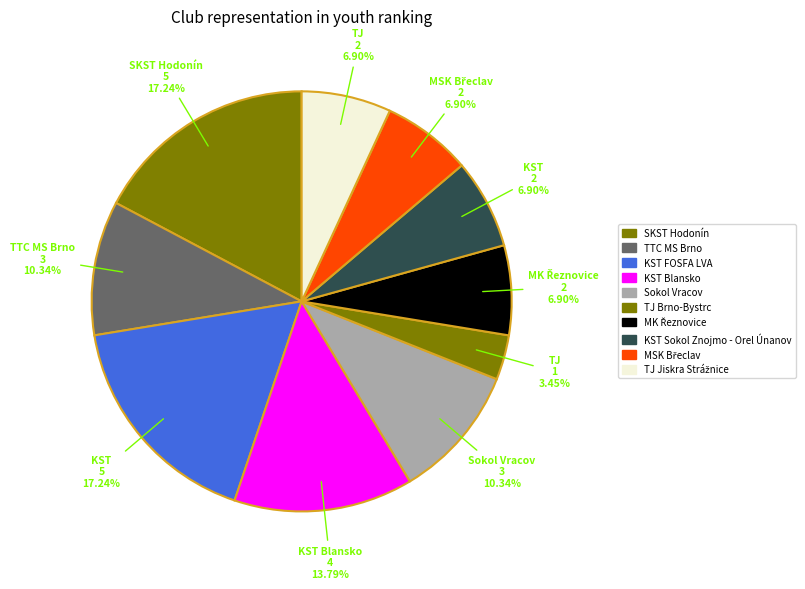

Which category has the biggest portion of the pie?

SKST Hodonín